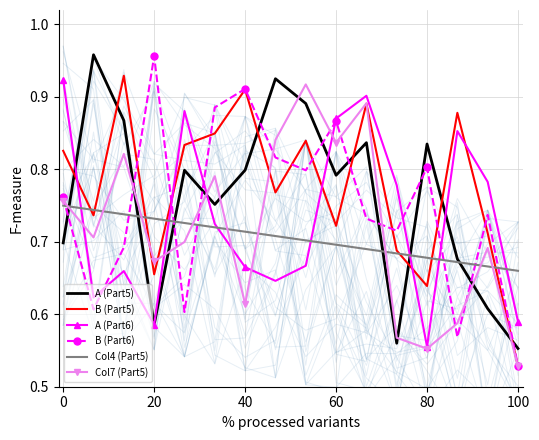

Does the chart have visible grid lines?

Yes